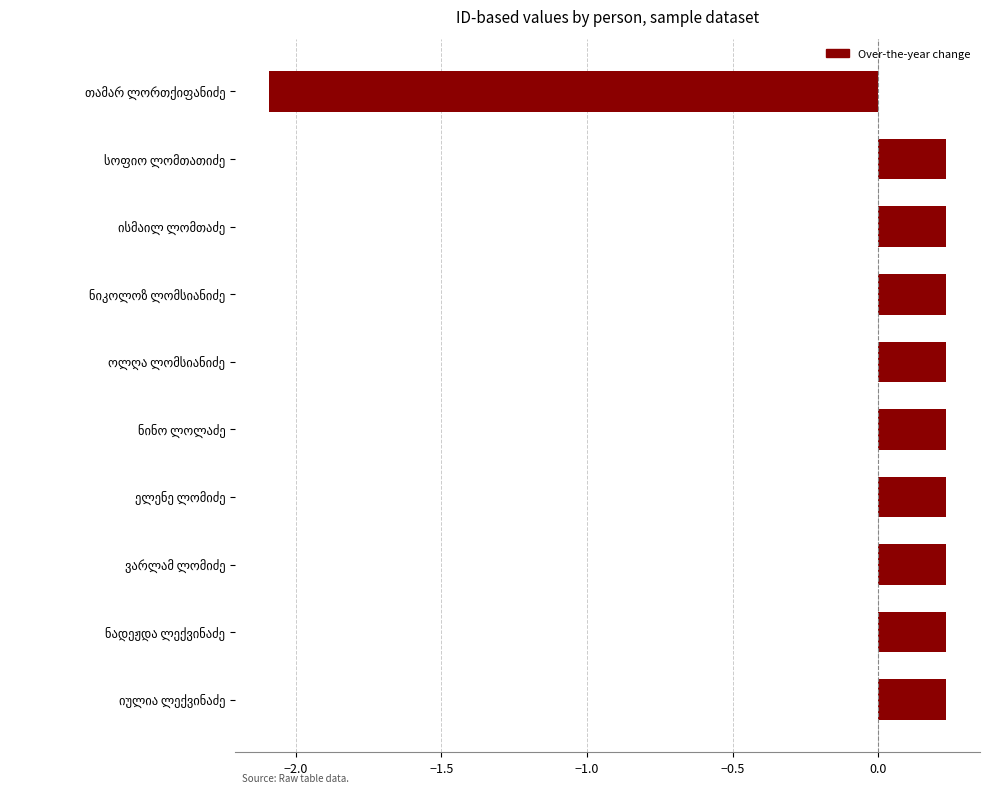

How many positive values are there?

9